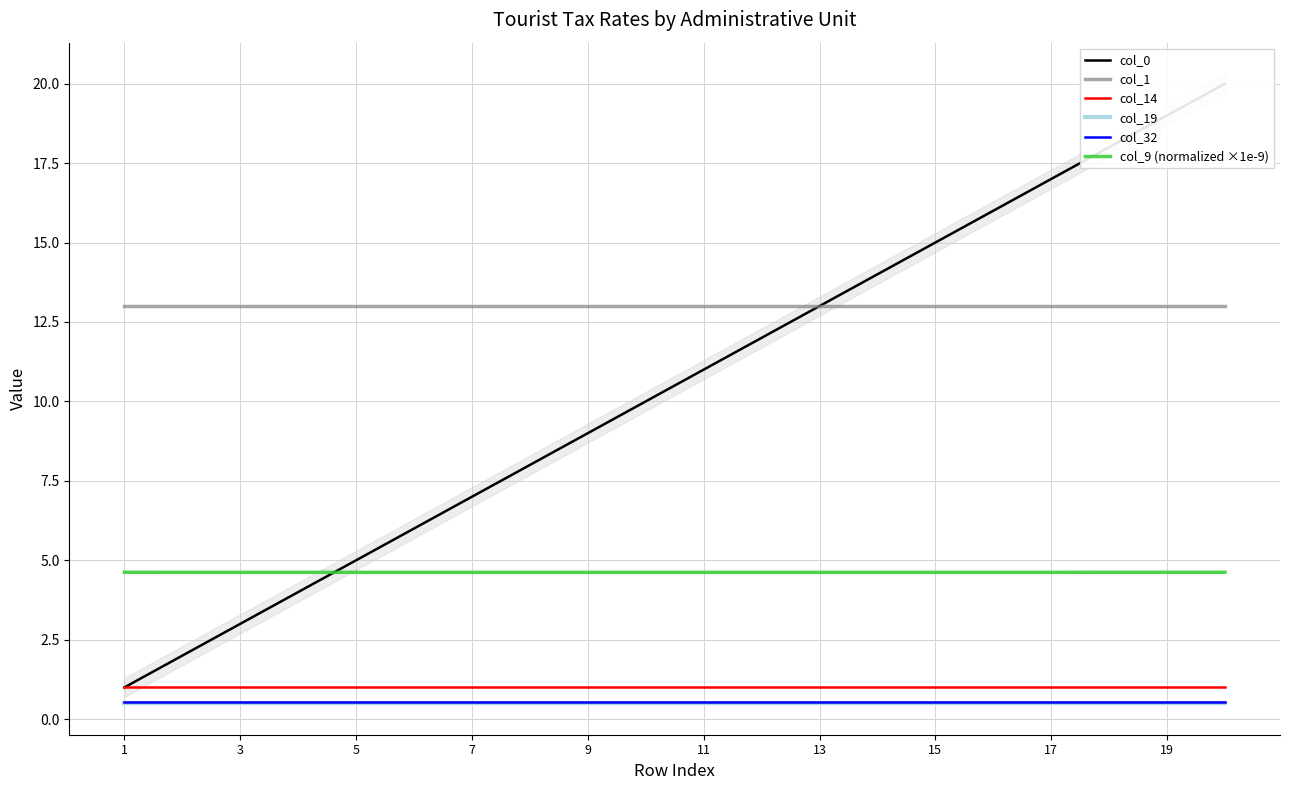

How many lines are shown in the chart?

6